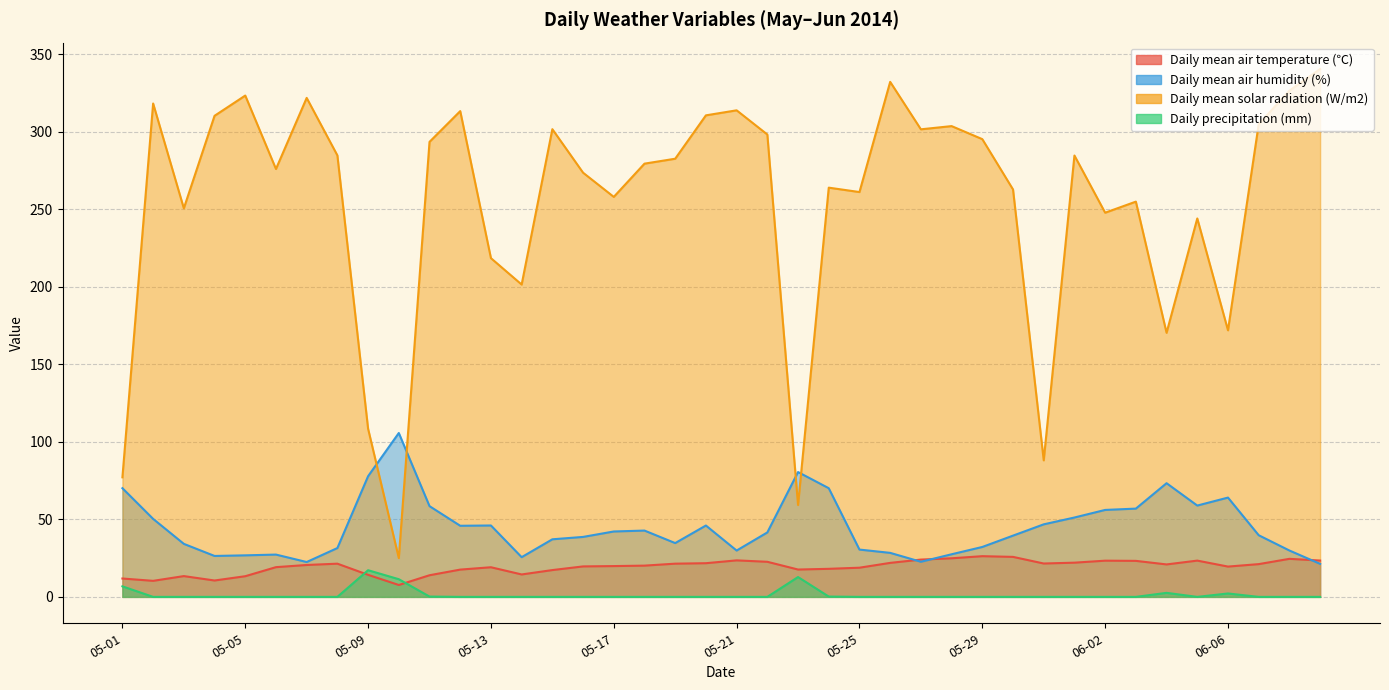

What position from the right is 06-04?

6